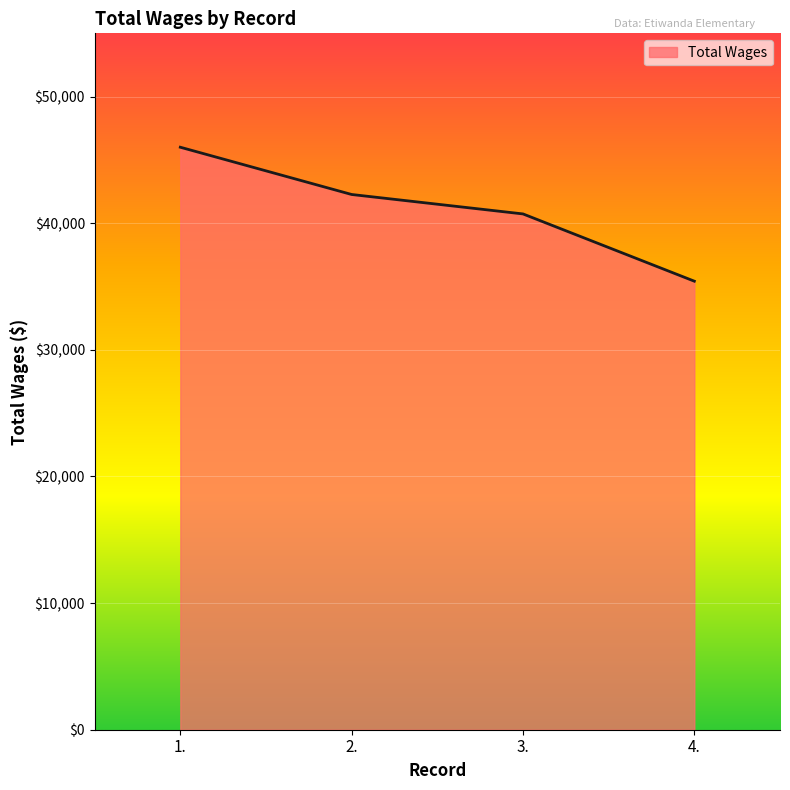

How many values are below 42272?

2